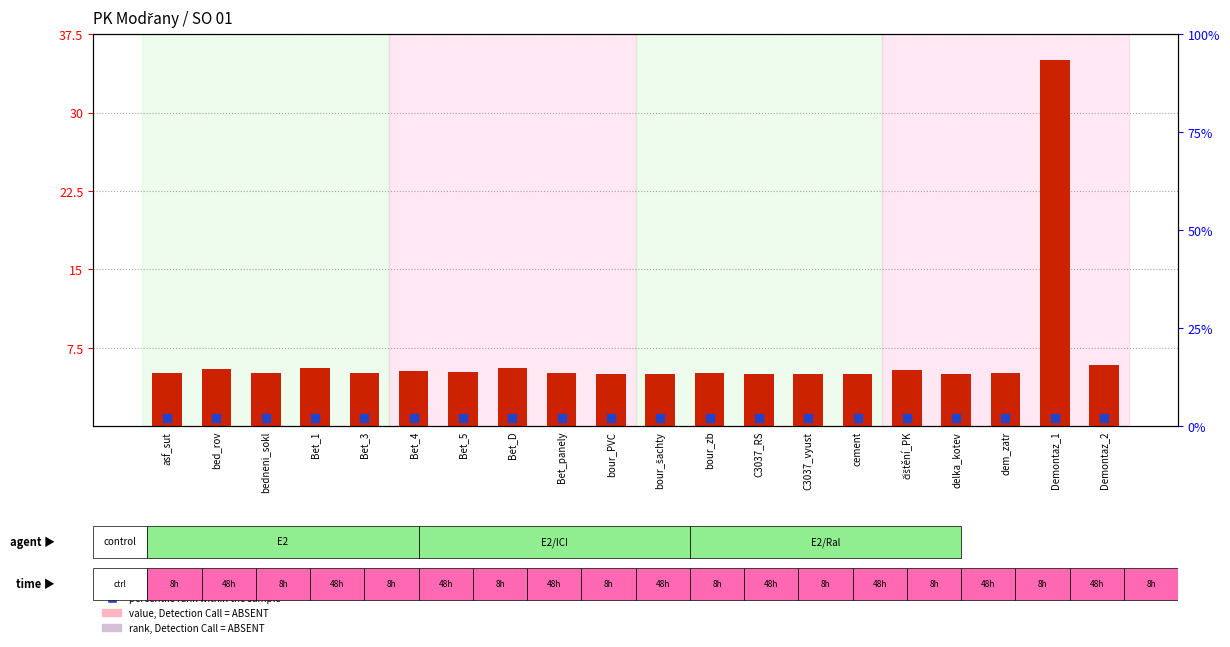

At how many categories does at least one series exceed 27?

1